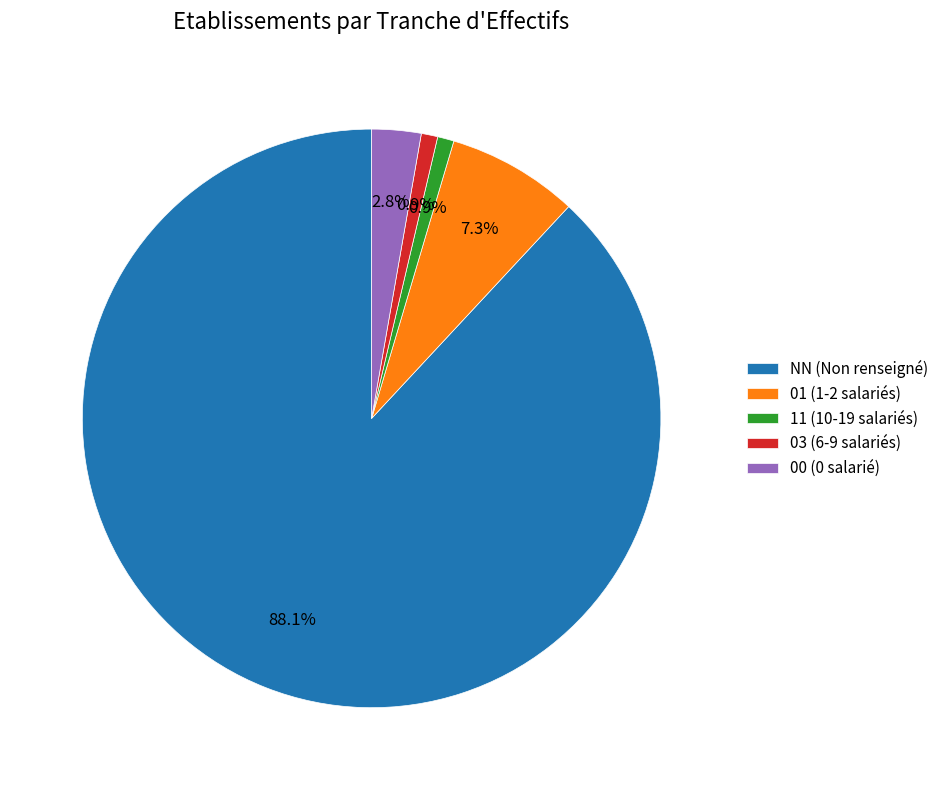

To the nearest percent, what percentage of the pie is NN?

88%